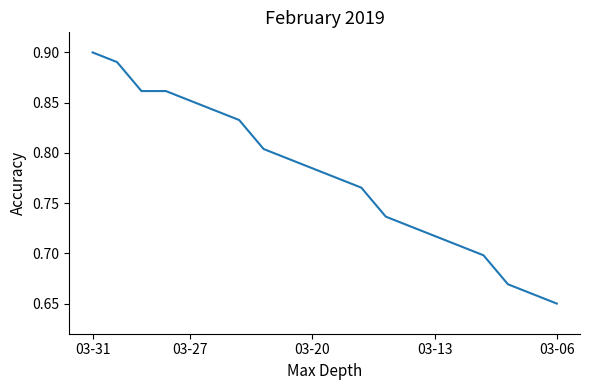

What is the difference between the maximum and minimum values?

0.2